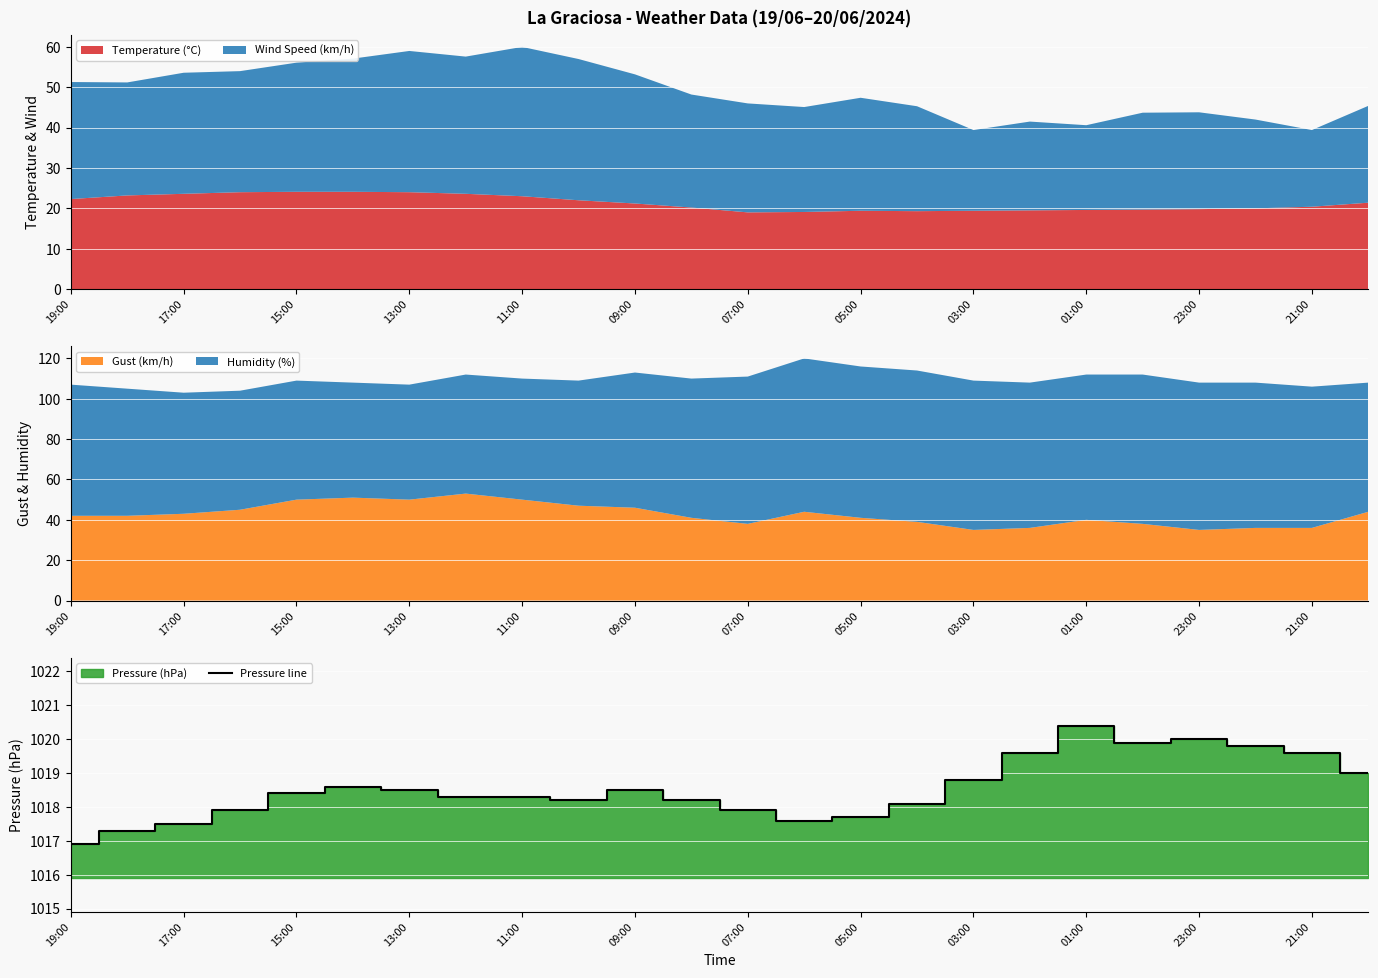

The Pressure line series shows 1017.5 at 17:00. True or false?

True